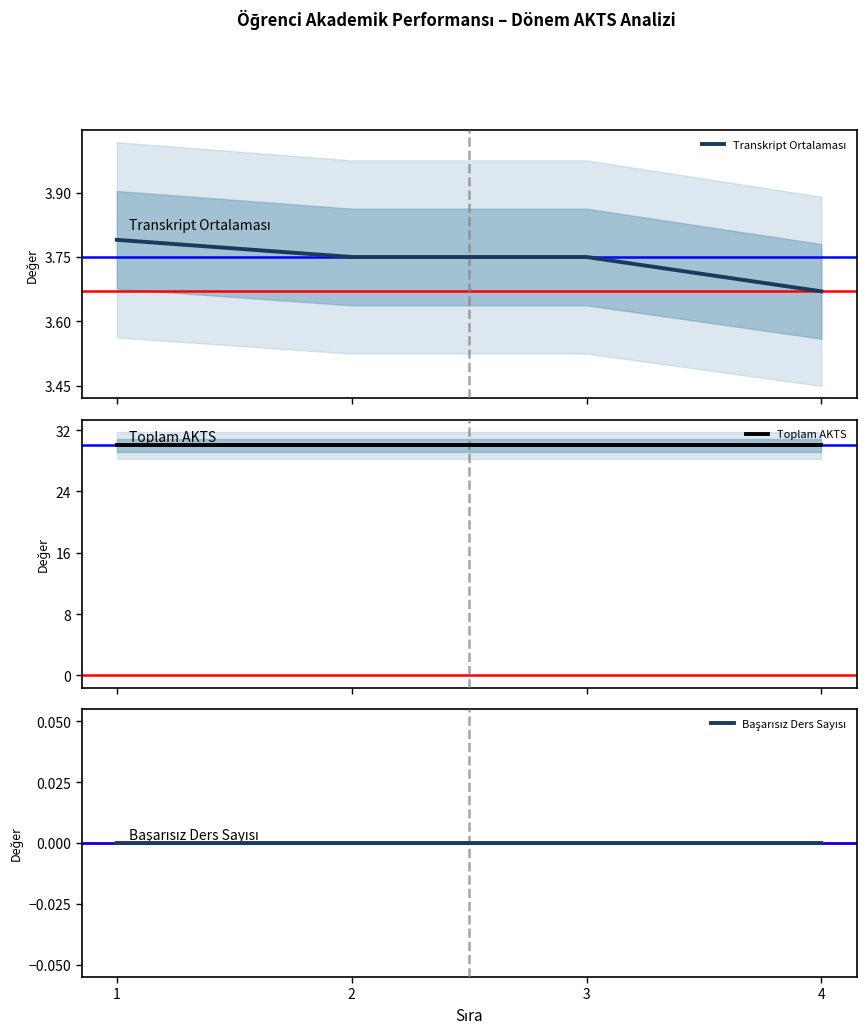

Rank the categories by Toplam AKTS value from lowest to highest.

1, 2, 3, 4